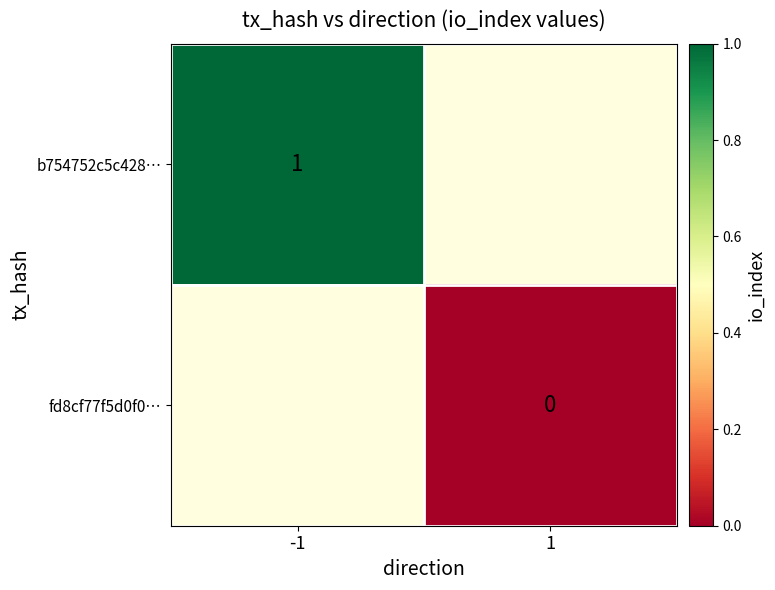

How many distinct data groups are displayed?

2